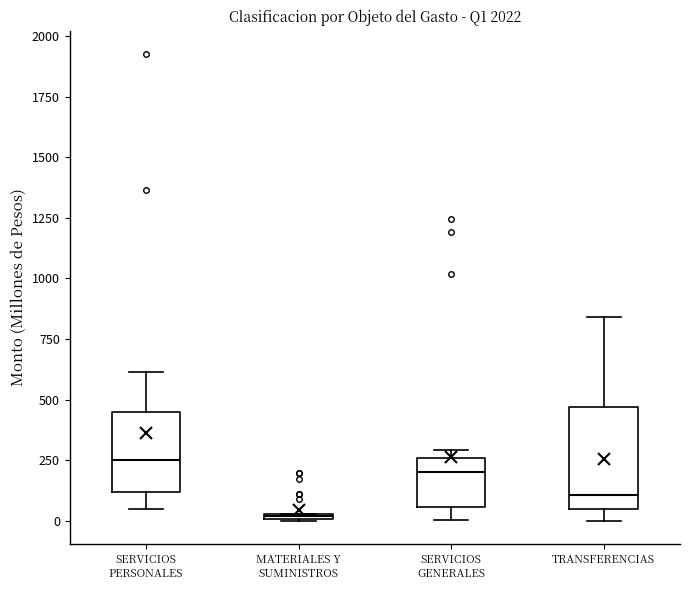

Which box's median line is the lowest?

MATERIALES Y SUMINISTROS